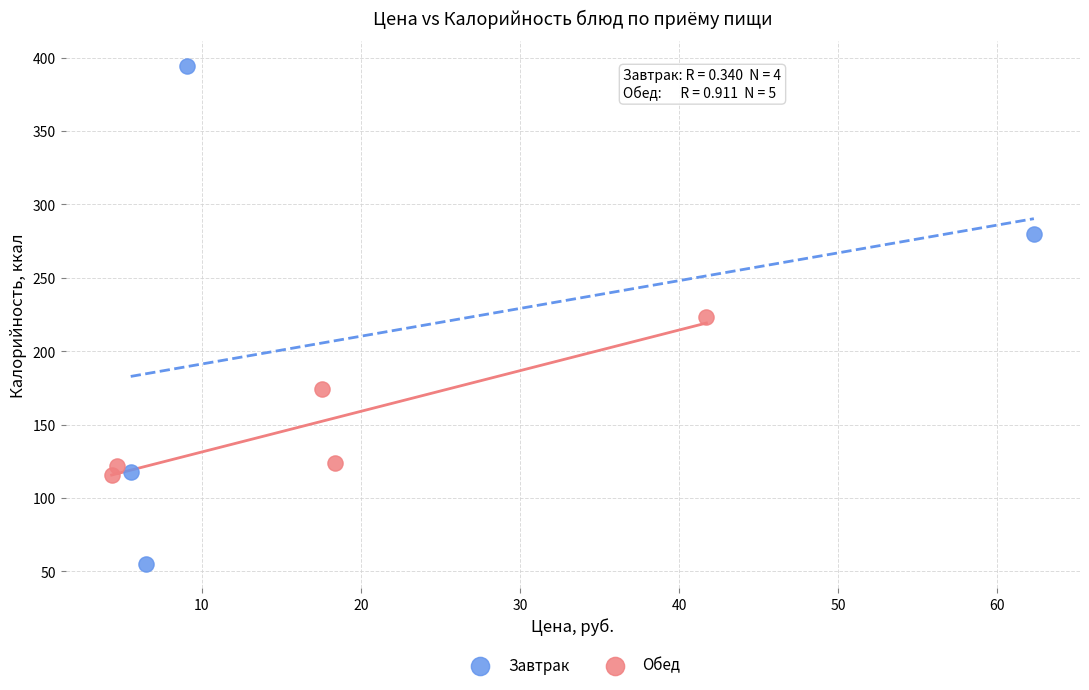

What are all the series names shown in the legend?

Завтрак, Обед